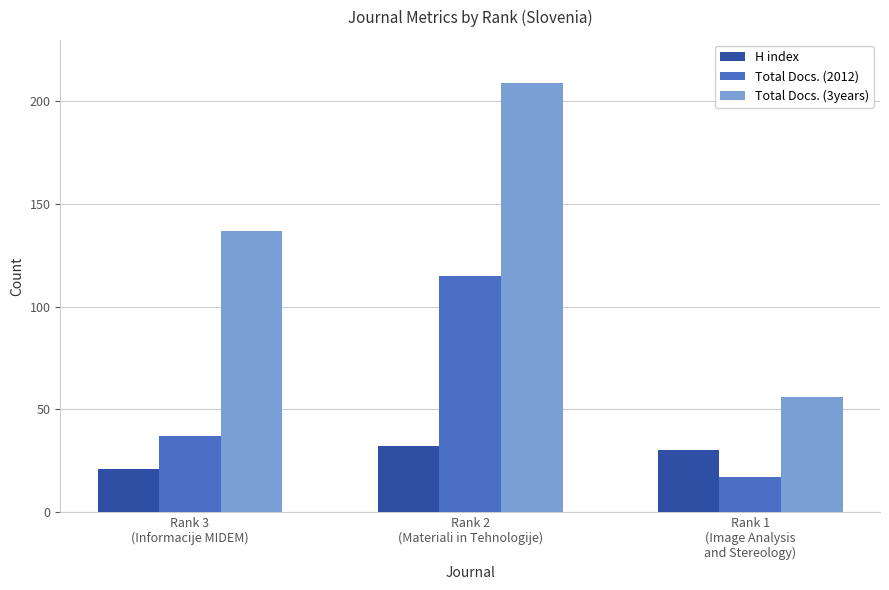

Reading right to left, extract all data points from this chart.

H index: Rank 1
(Image Analysis
and Stereology)=30	Rank 2
(Materiali in Tehnologije)=32	Rank 3
(Informacije MIDEM)=21
Total Docs. (2012): Rank 1
(Image Analysis
and Stereology)=17	Rank 2
(Materiali in Tehnologije)=115	Rank 3
(Informacije MIDEM)=37
Total Docs. (3years): Rank 1
(Image Analysis
and Stereology)=56	Rank 2
(Materiali in Tehnologije)=209	Rank 3
(Informacije MIDEM)=137